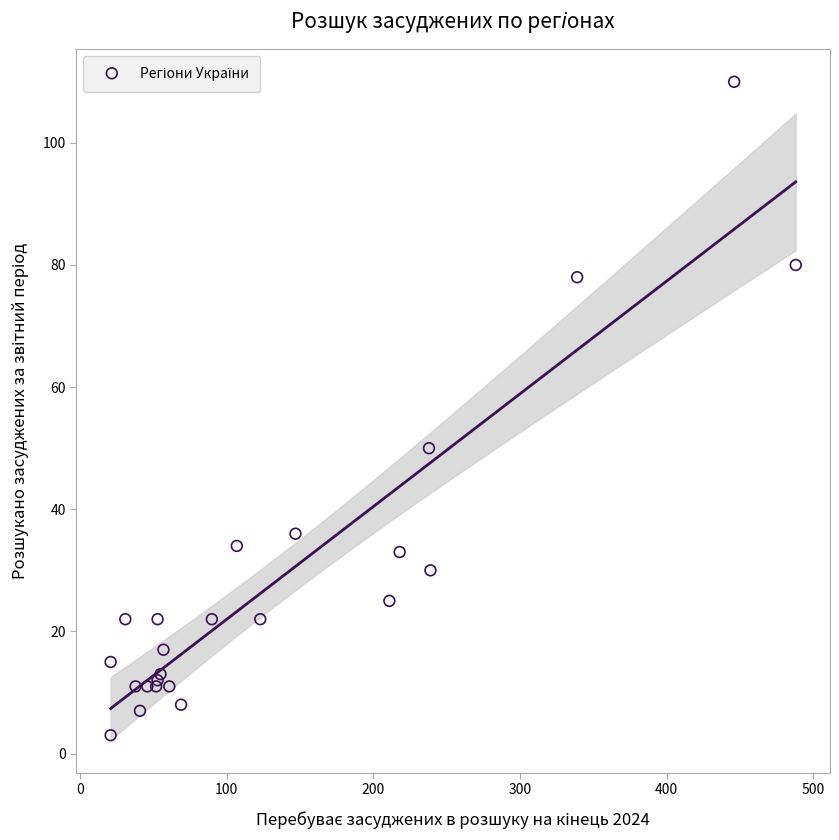

What Y value in the scatter plot is closest to 56?

50